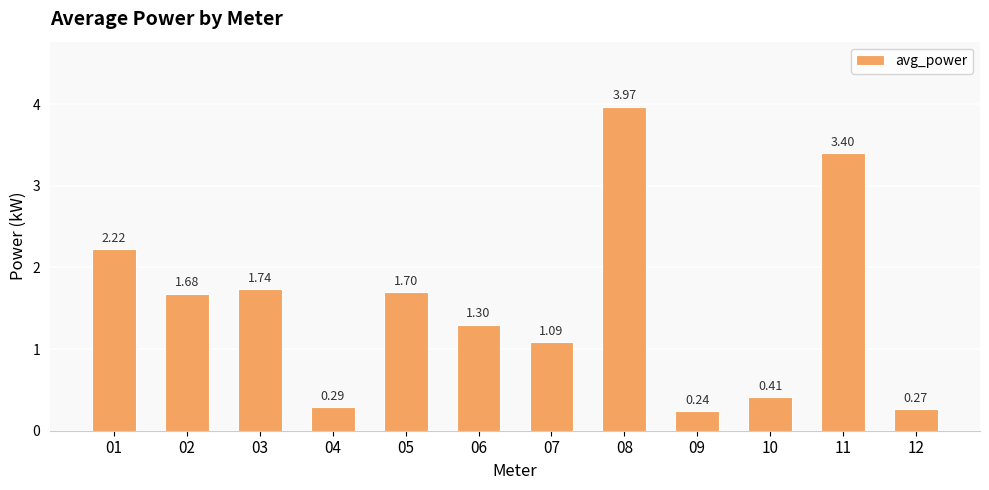

Rank the categories by value from highest to lowest.

08, 11, 01, 03, 05, 02, 06, 07, 10, 04, 12, 09